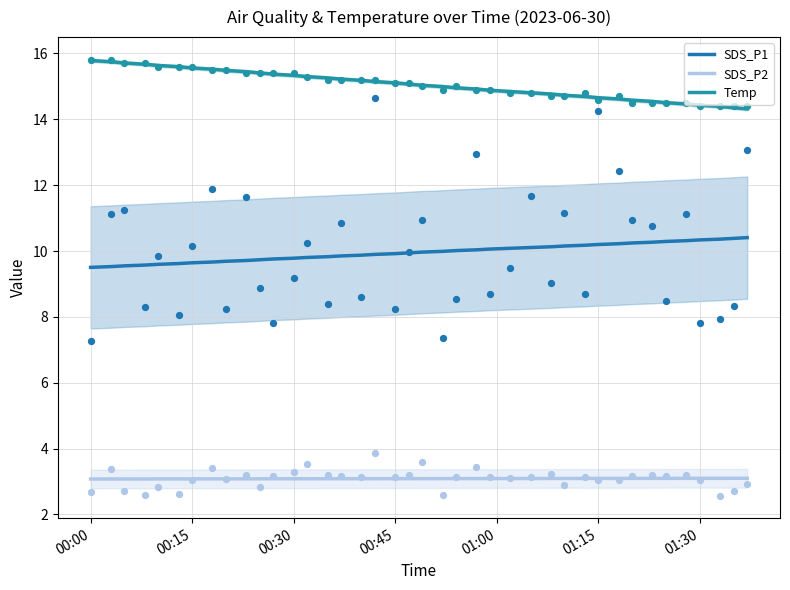

Which series reaches the maximum Y coordinate?

Temp